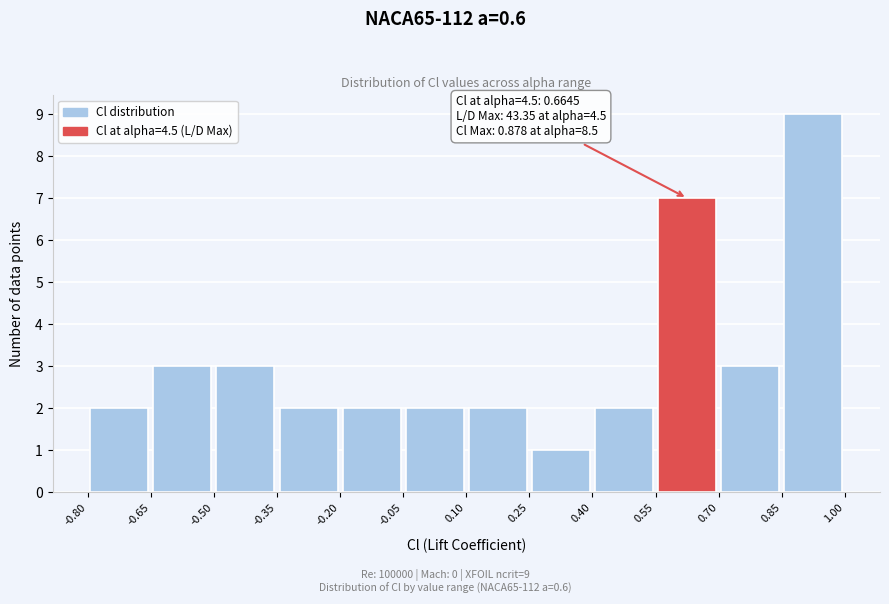

Over which range of the x-axis is the bar tallest?

0.85 to 1.00